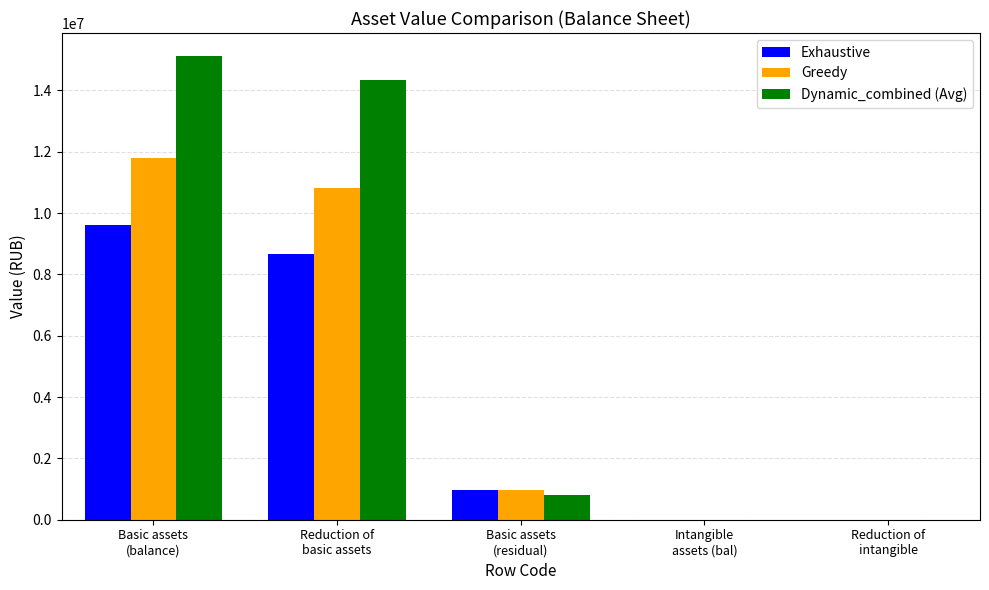

Count the number of categories in the chart.

5